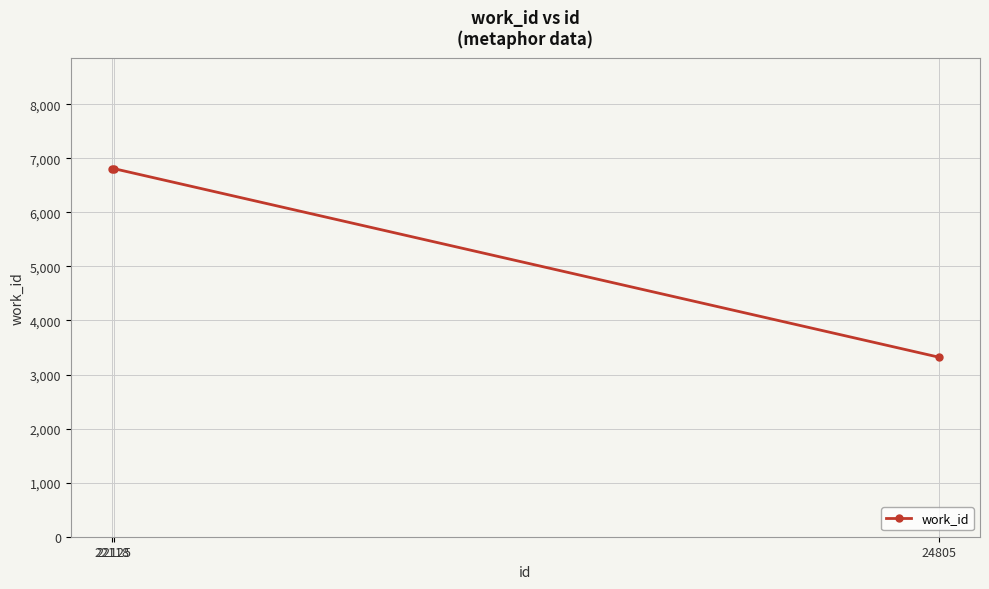

How many distinct data groups are displayed?

1